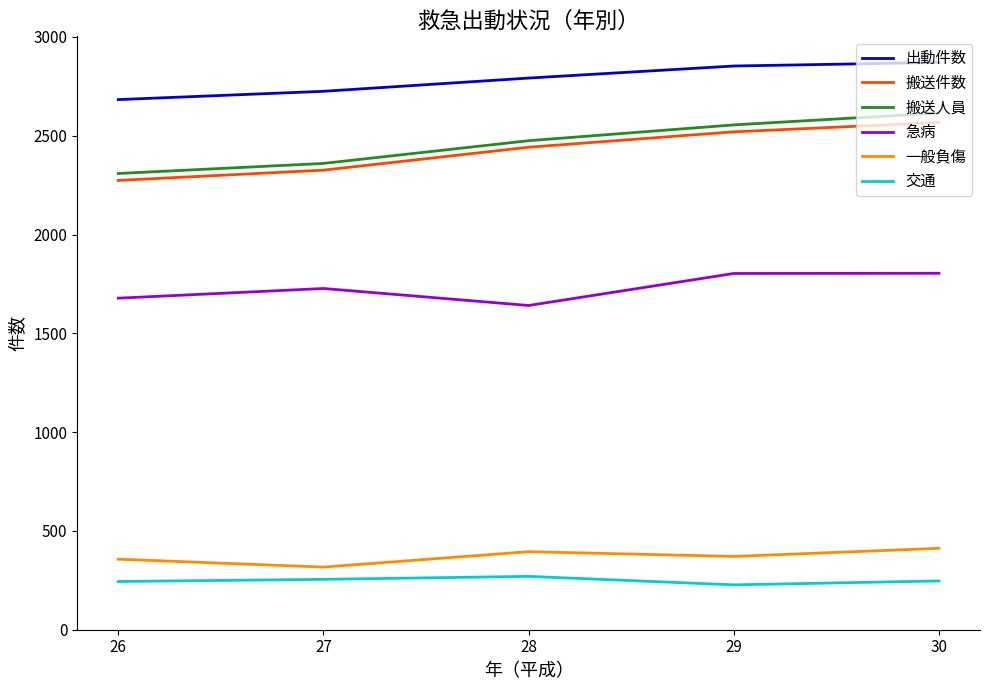

The value of 急病 at 29 is 1803. True or false?

True